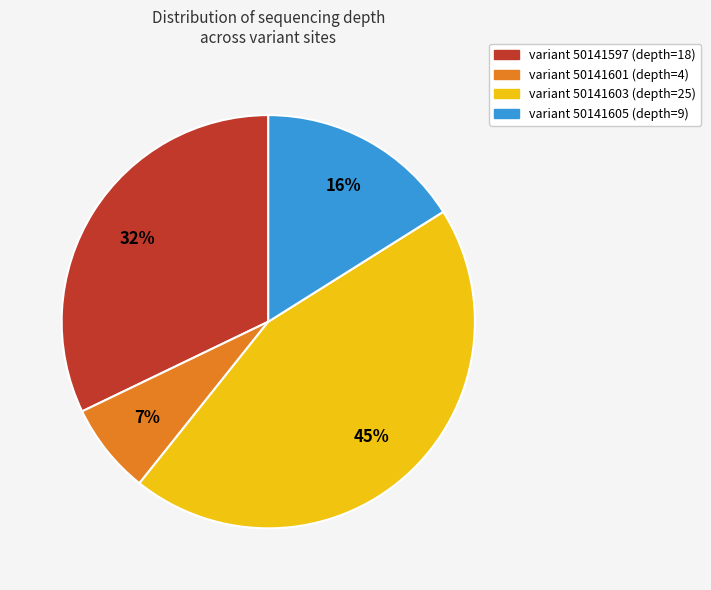

Combined, do variant 50141597 (depth=18) and variant 50141605 (depth=9) account for over 50%?

No